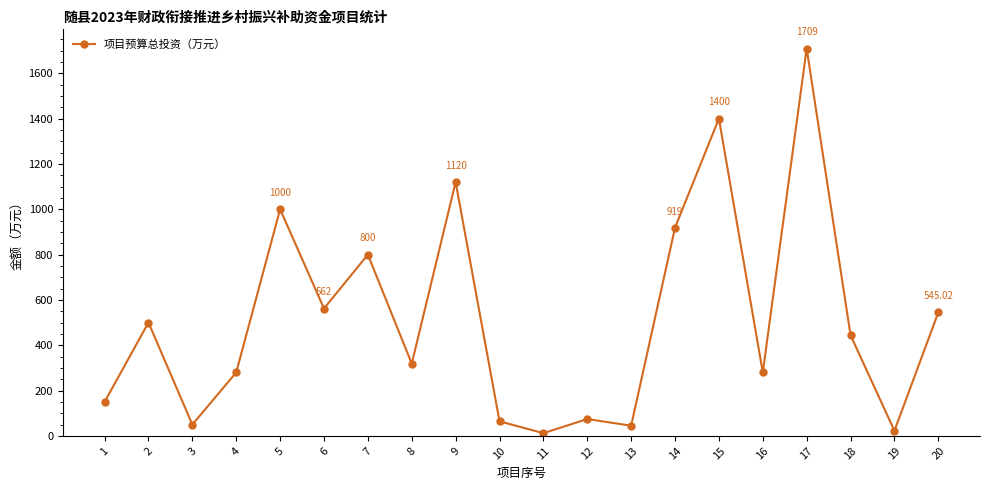

What is the difference between the maximum and minimum values?

1697.0